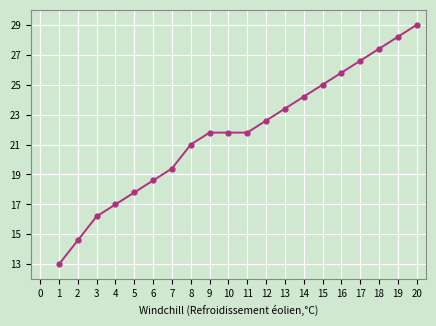

Is this an area chart (filled region under the line)?

No